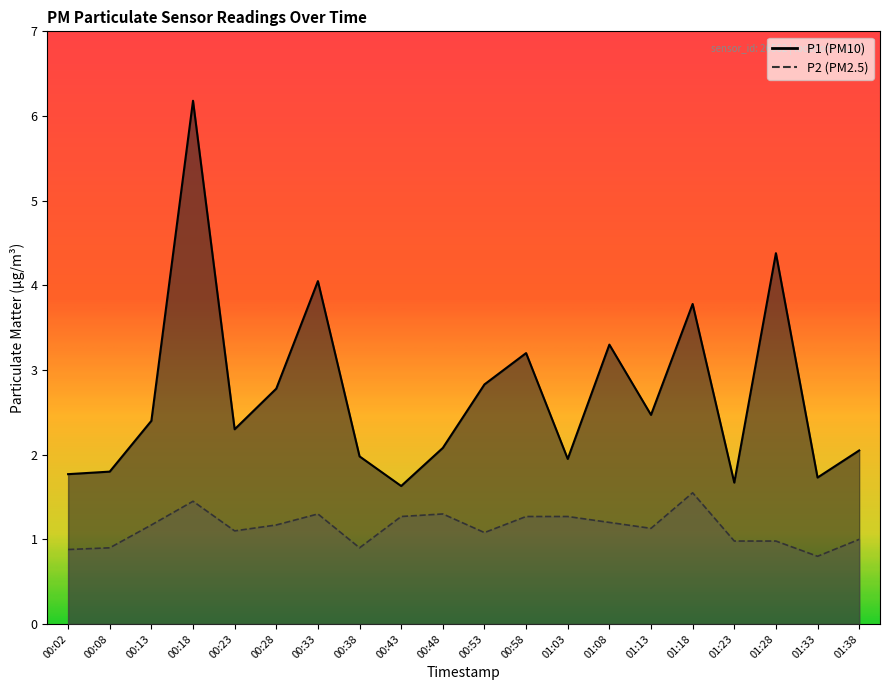

Which category has the lowest value in the P1 series?

00:43